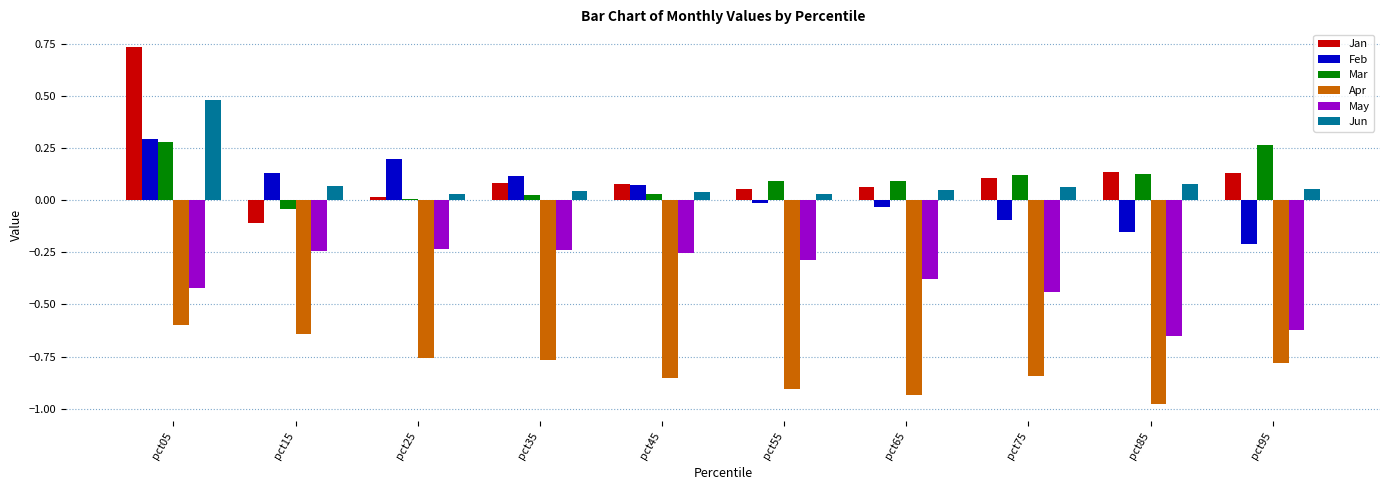

Is it true that Apr equals -0.9 at pct55?

True